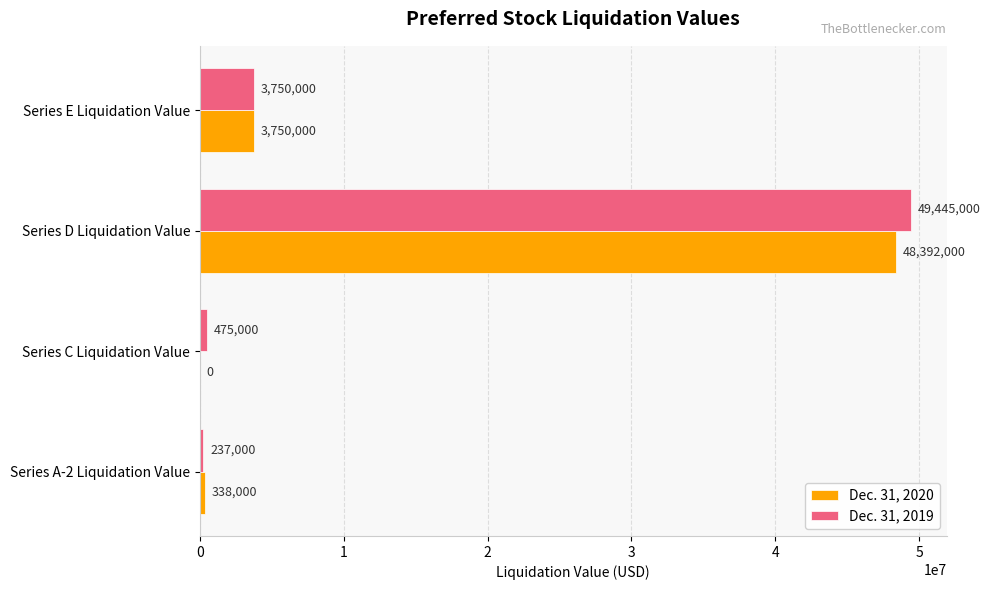

Between Series D Liquidation Value and Series E Liquidation Value, which series saw the biggest shift?

Dec. 31, 2019